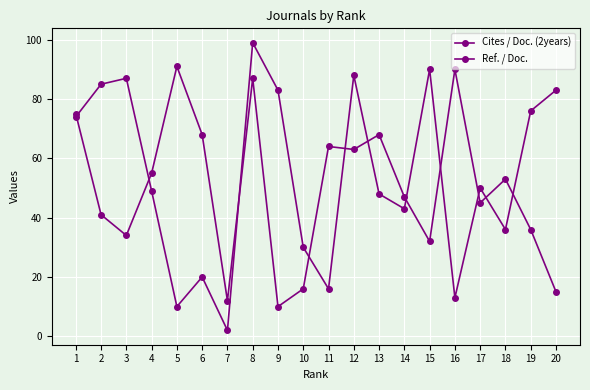

Count the number of categories in the chart.

20